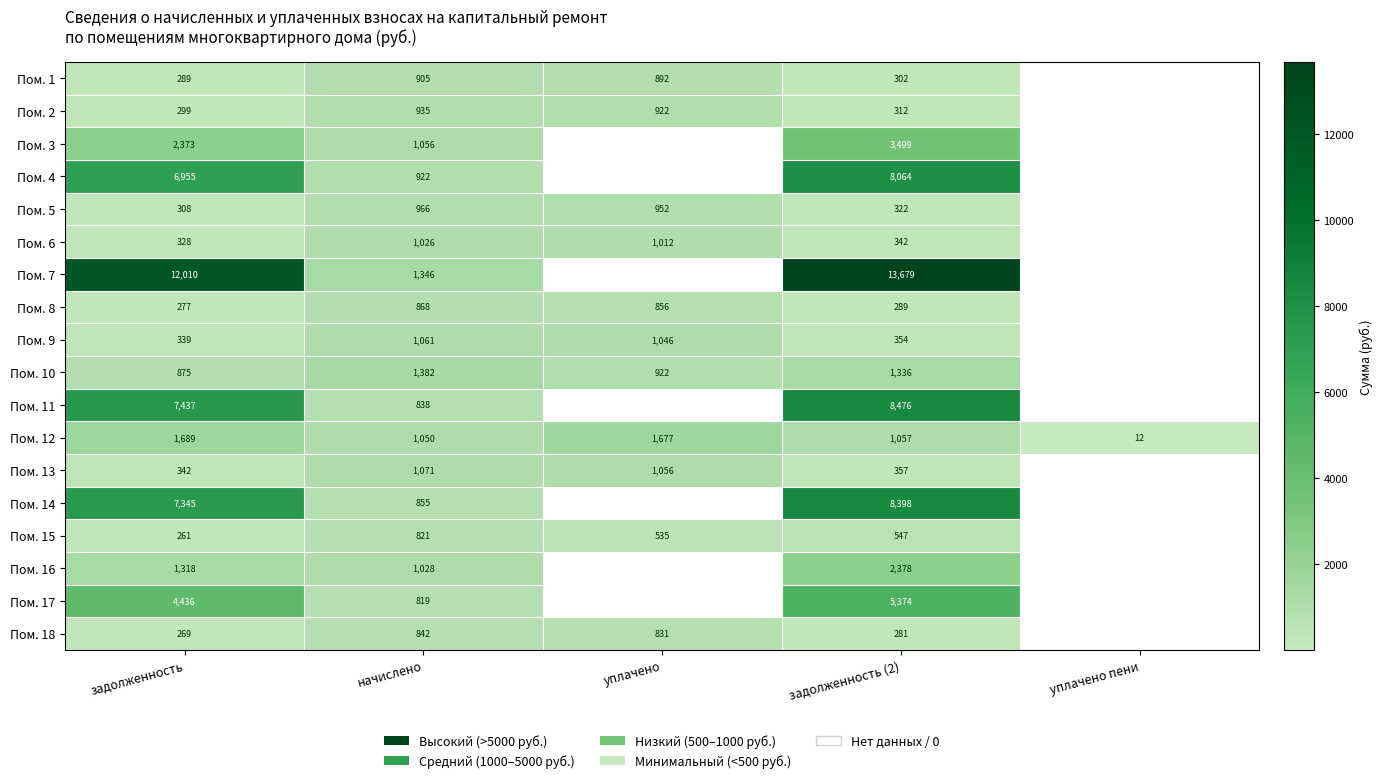

Where is Пом. 12 nearest to the value 850?

начислено